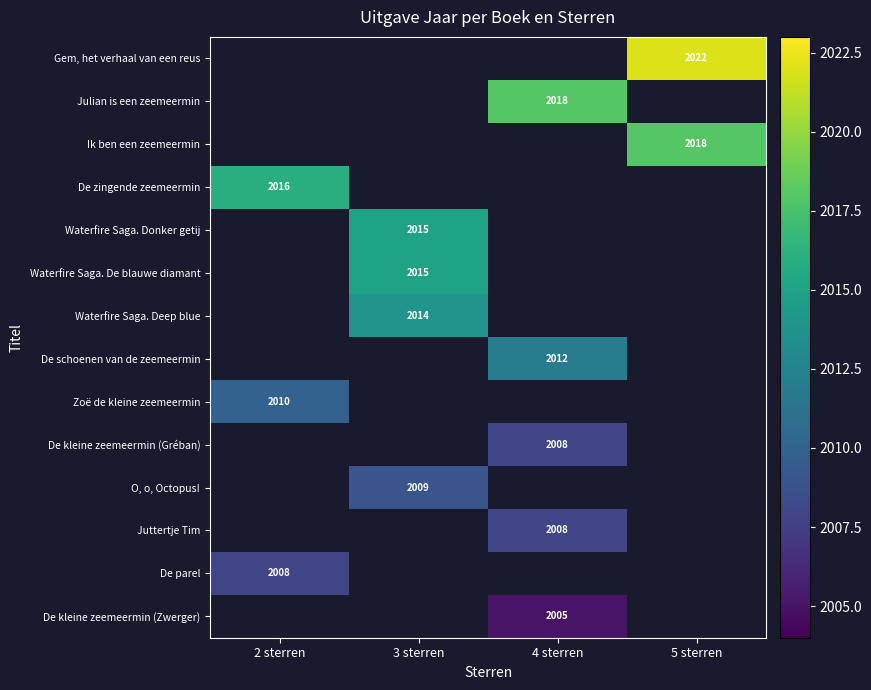

What is the highest value of the Zoë de kleine zeemeermin series?

2010.0